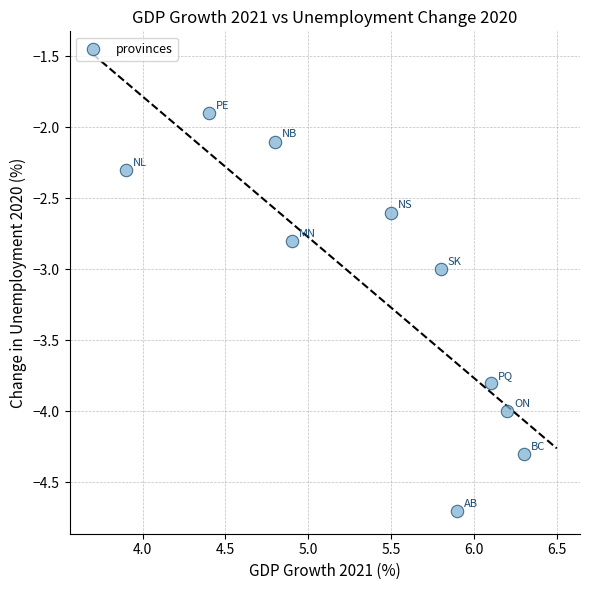

What is the range of X values (max minus min)?

2.4